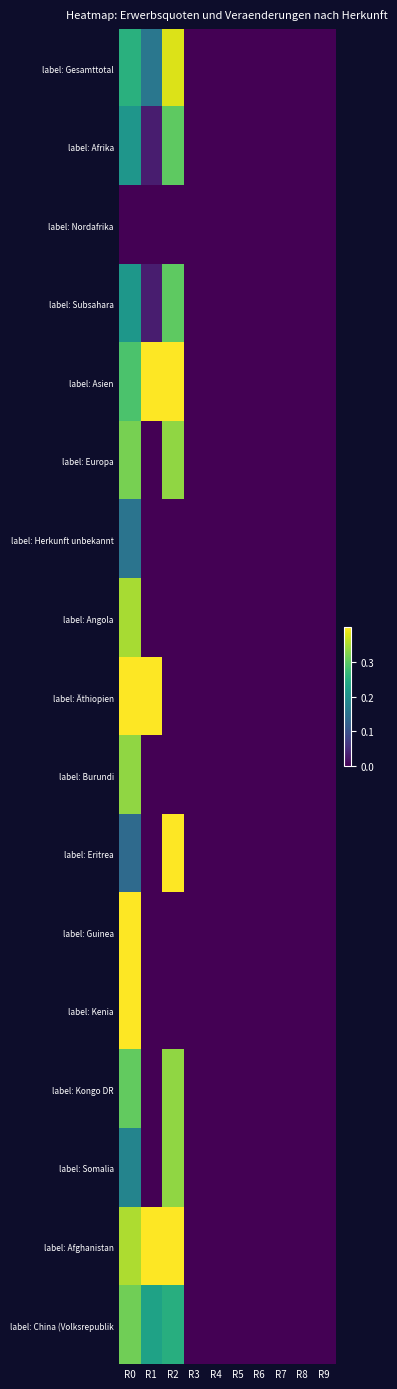

At which category is the sum across all series the highest?

R1